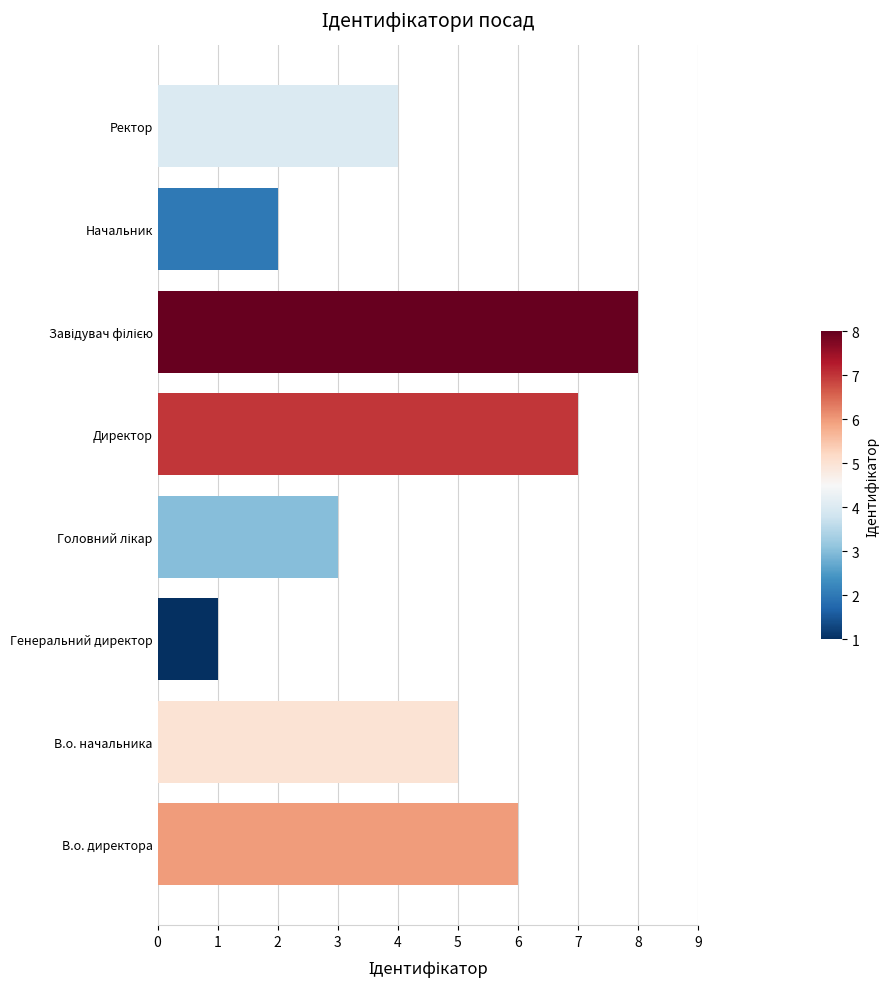

What is the sum of all values?

36